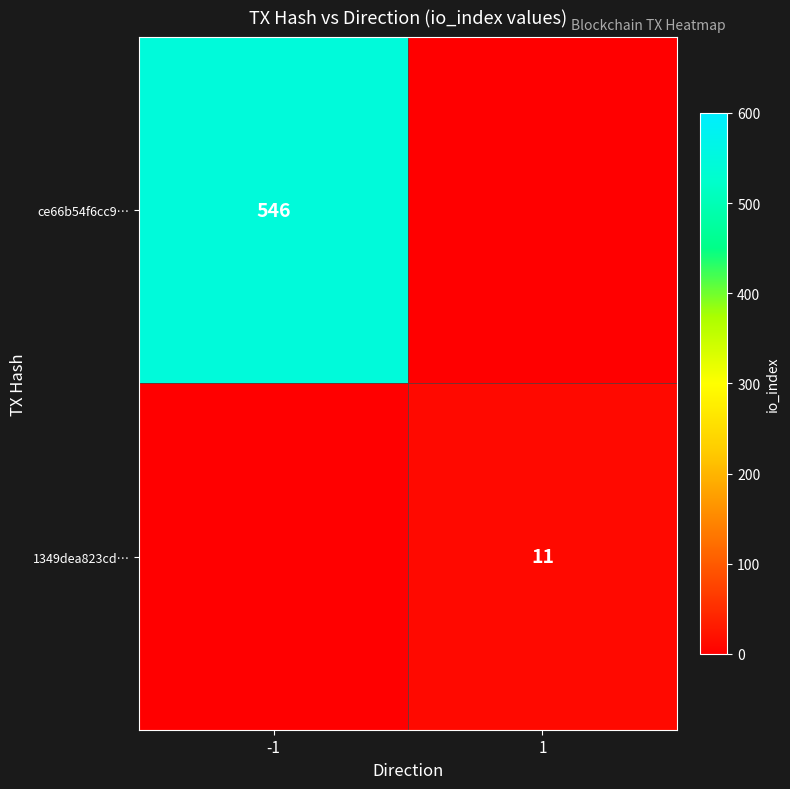

True or false: 1349dea823cd… has a value of 4 at 1.

False